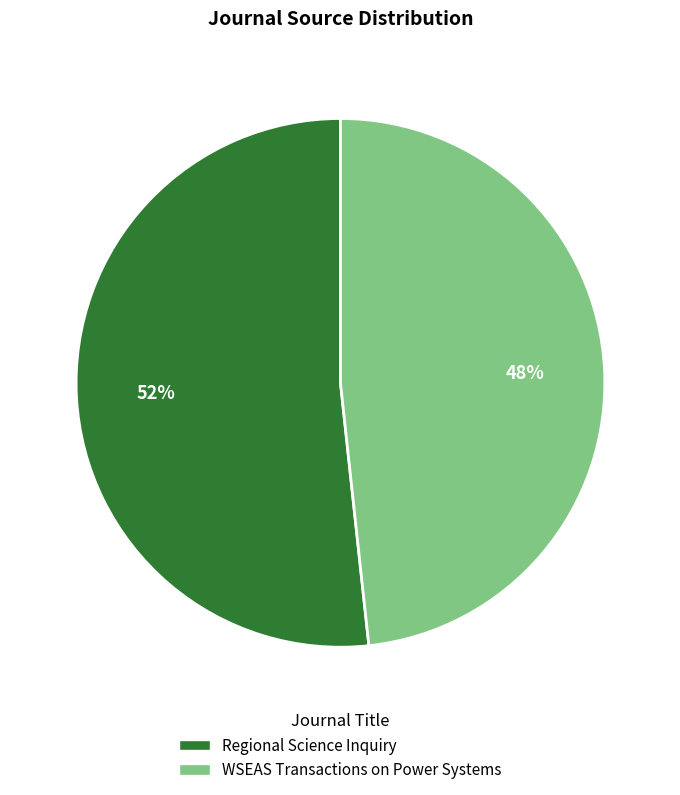

How many slices are in this pie chart?

2